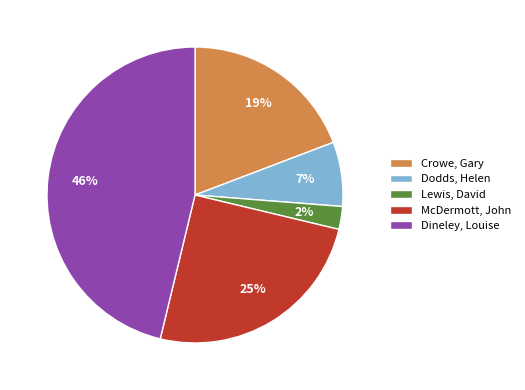

What is the smallest slice in the pie chart?

Lewis, David